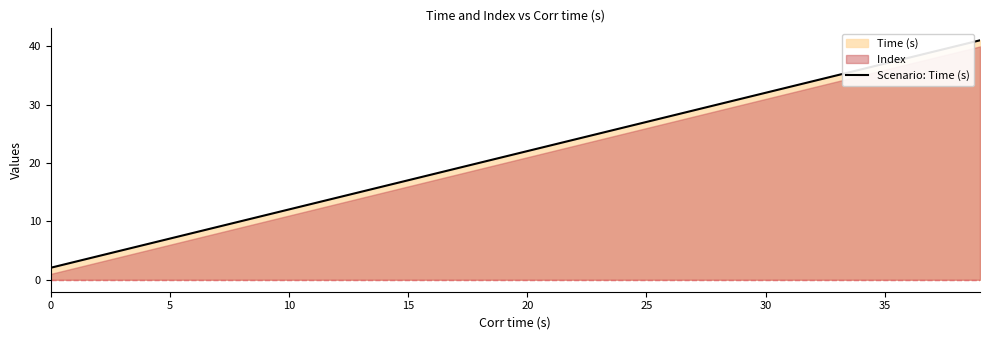

What is the maximum value for Scenario: Time (s)?

41.1